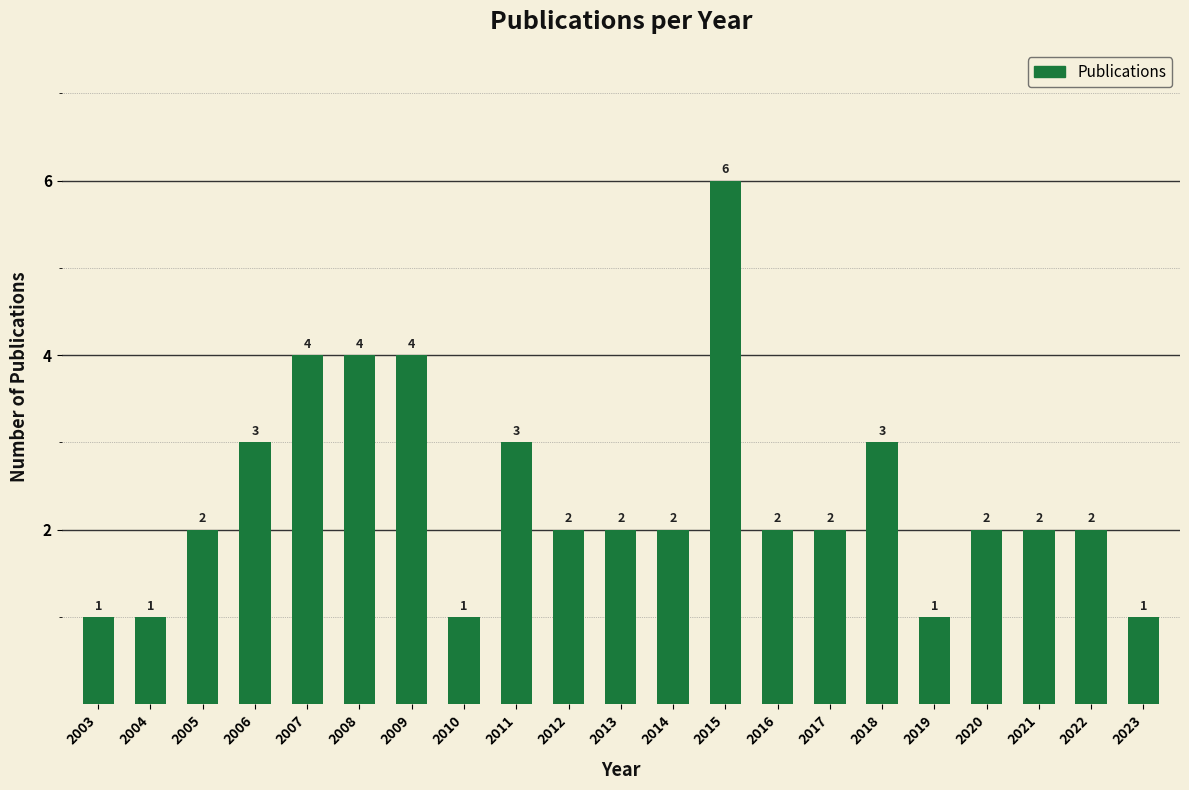

Are the bars horizontal?

No